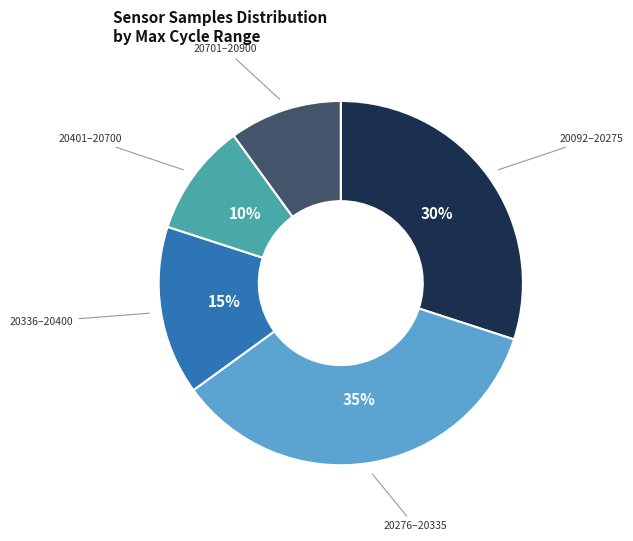

Is the sum of 20092–20275 and 20701–20900 greater than half?

No